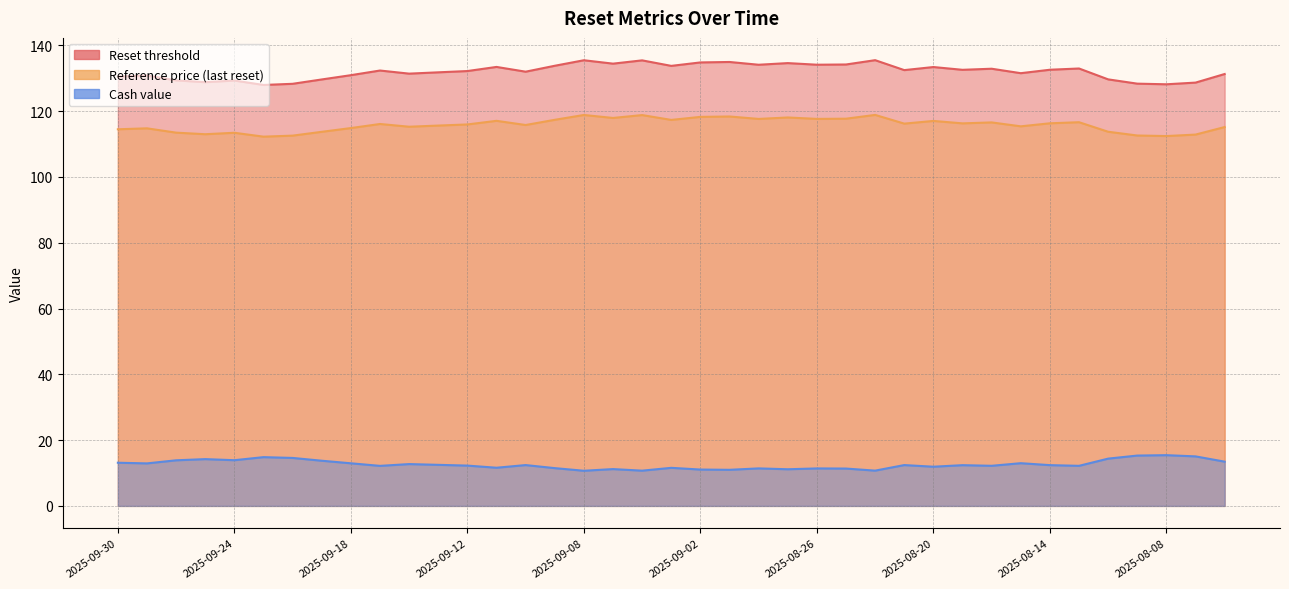

Is it true that Cash value equals 15.3 at 2025-08-11?

True